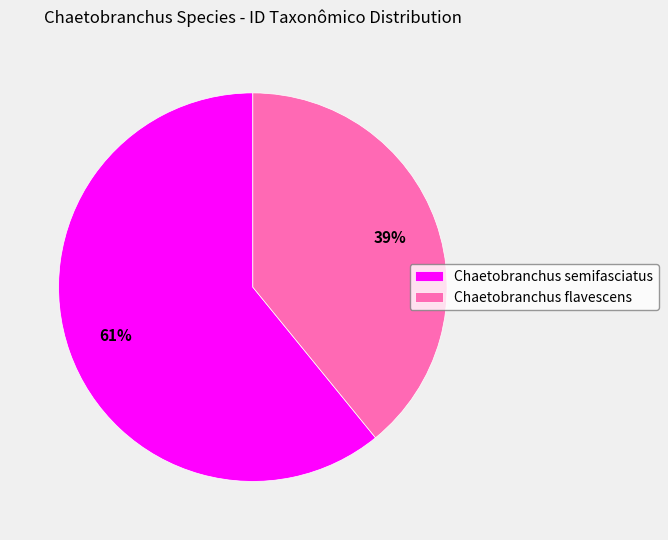

Rank the categories by value from highest to lowest.

Chaetobranchus semifasciatus, Chaetobranchus flavescens